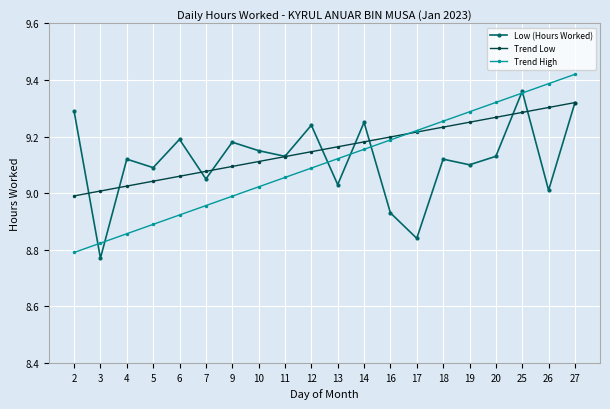

Does the chart have visible grid lines?

Yes